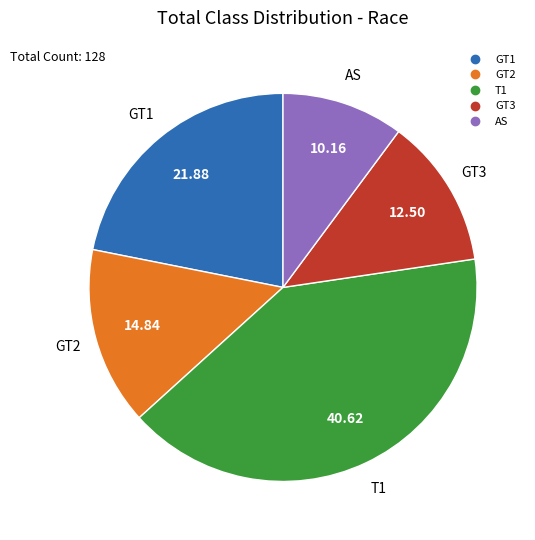

Which category has the smallest portion of the pie?

AS